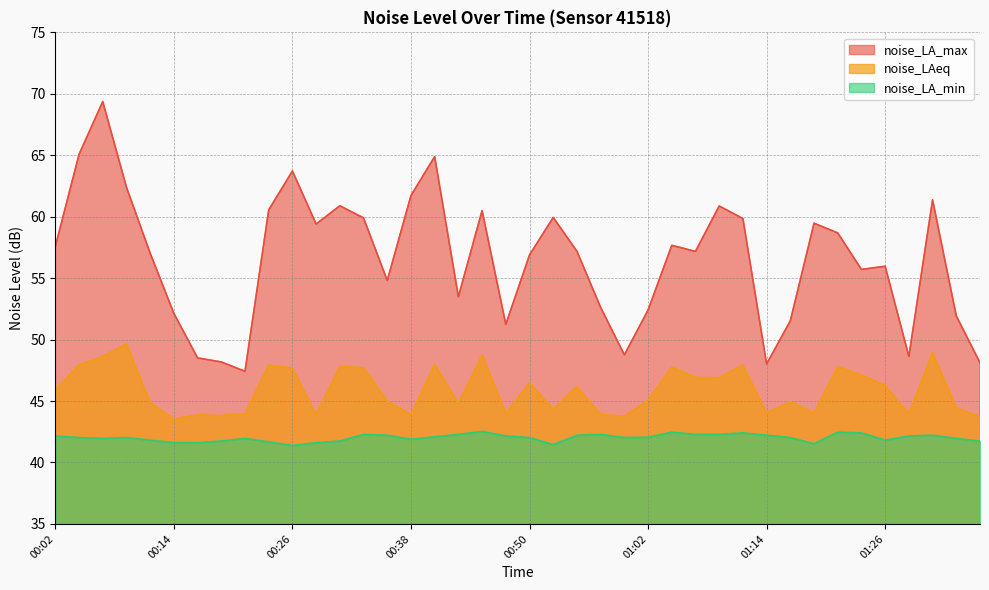

Does the chart have visible grid lines?

Yes